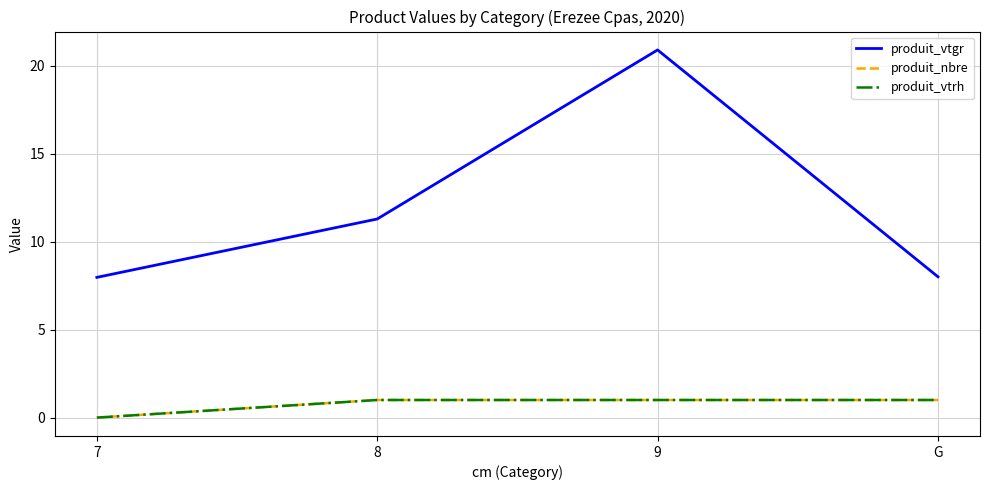

Is the value of produit_vtrh at 7 greater than the value of produit_nbre at 9?

No